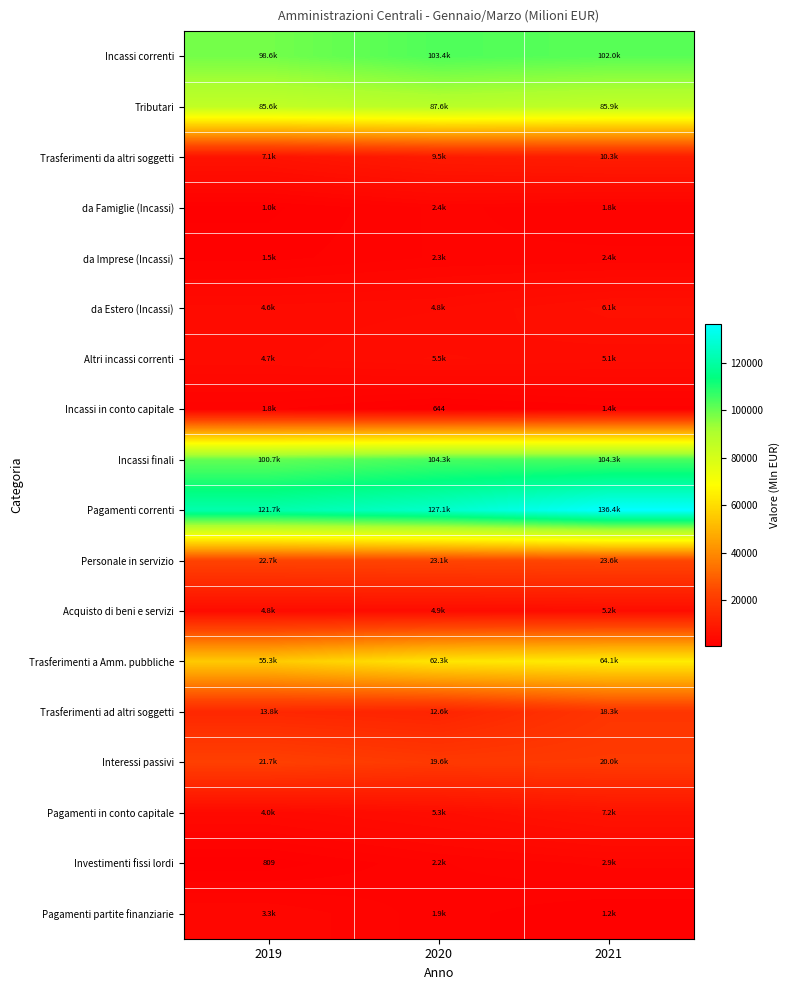

Between 2019 and 2020, which series saw the biggest shift?

Trasferimenti a Amm. pubbliche